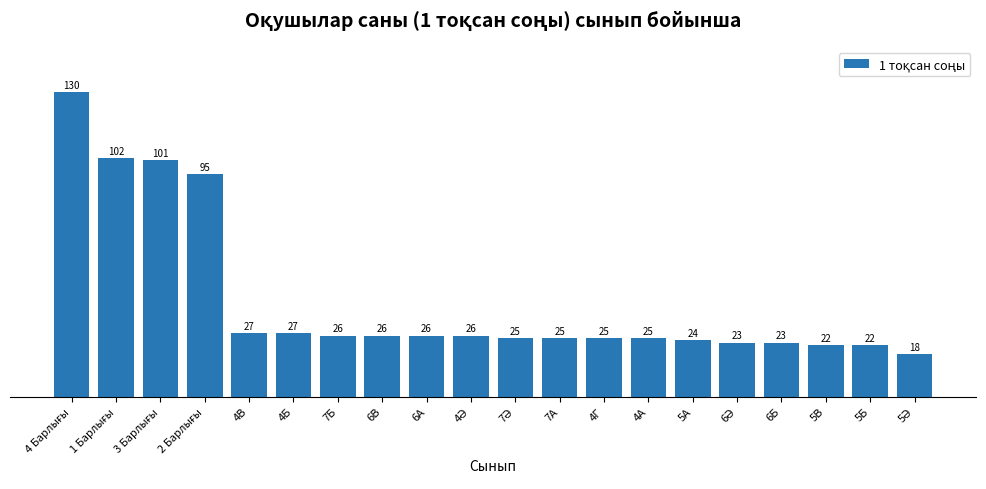

Does the chart contain any negative values?

No